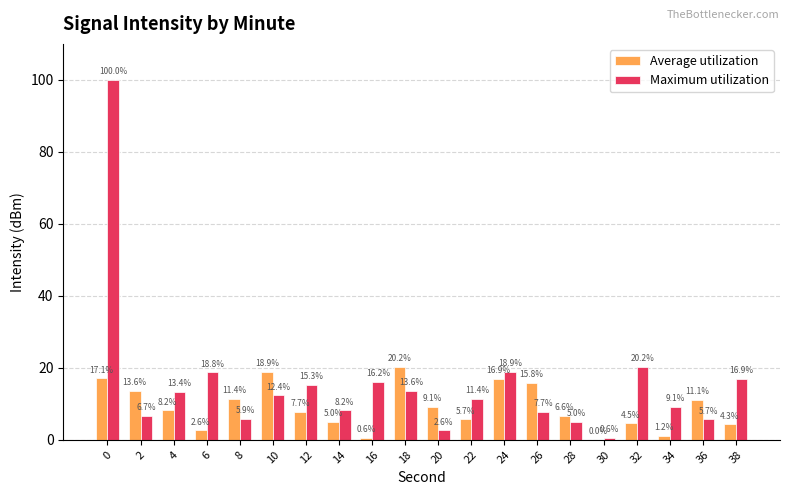

Is it true that Maximum utilization equals 18.9 at 24?

True